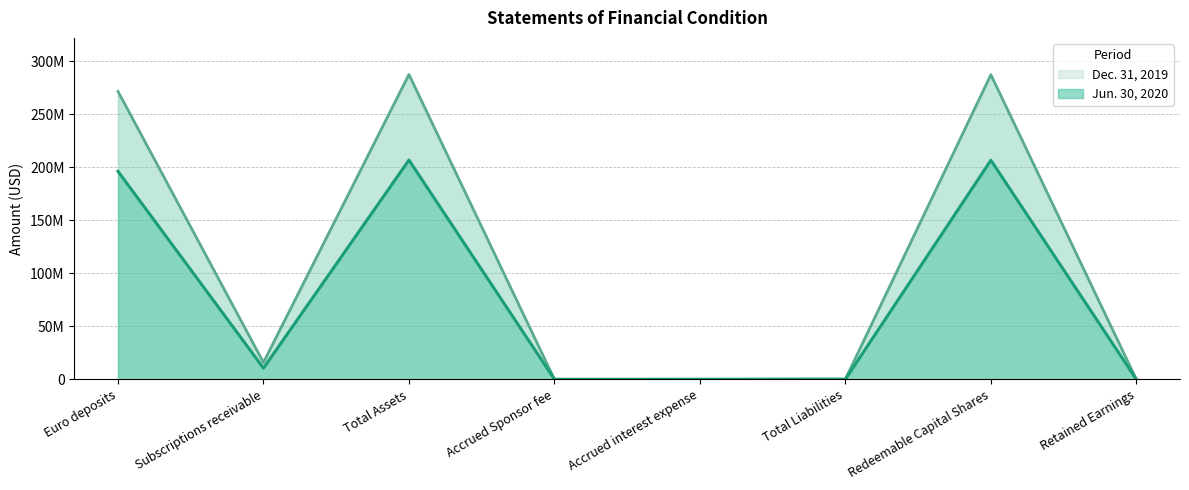

What is the label of the 6th point from the left?

Total Liabilities